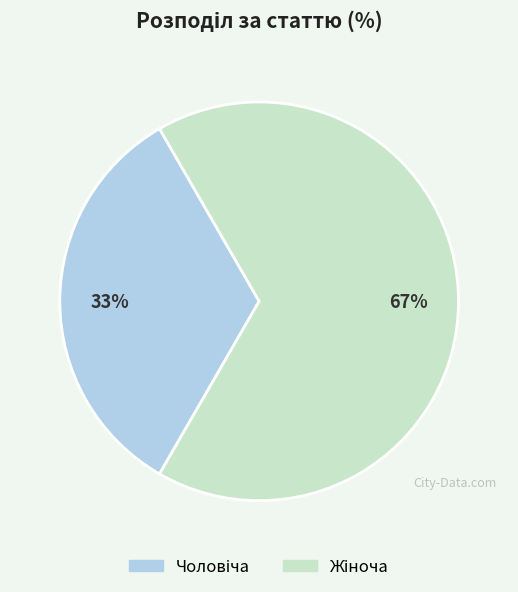

To the nearest percent, what is the average slice percentage?

50%